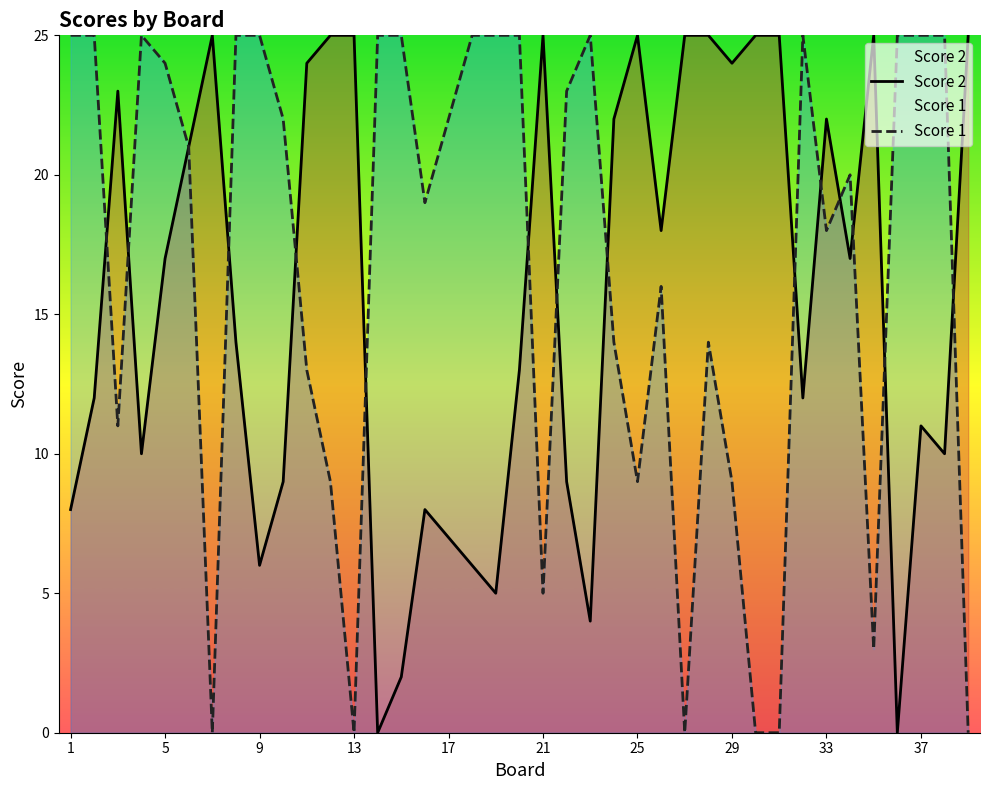

The value of Score 2 at 21 is 25. True or false?

True